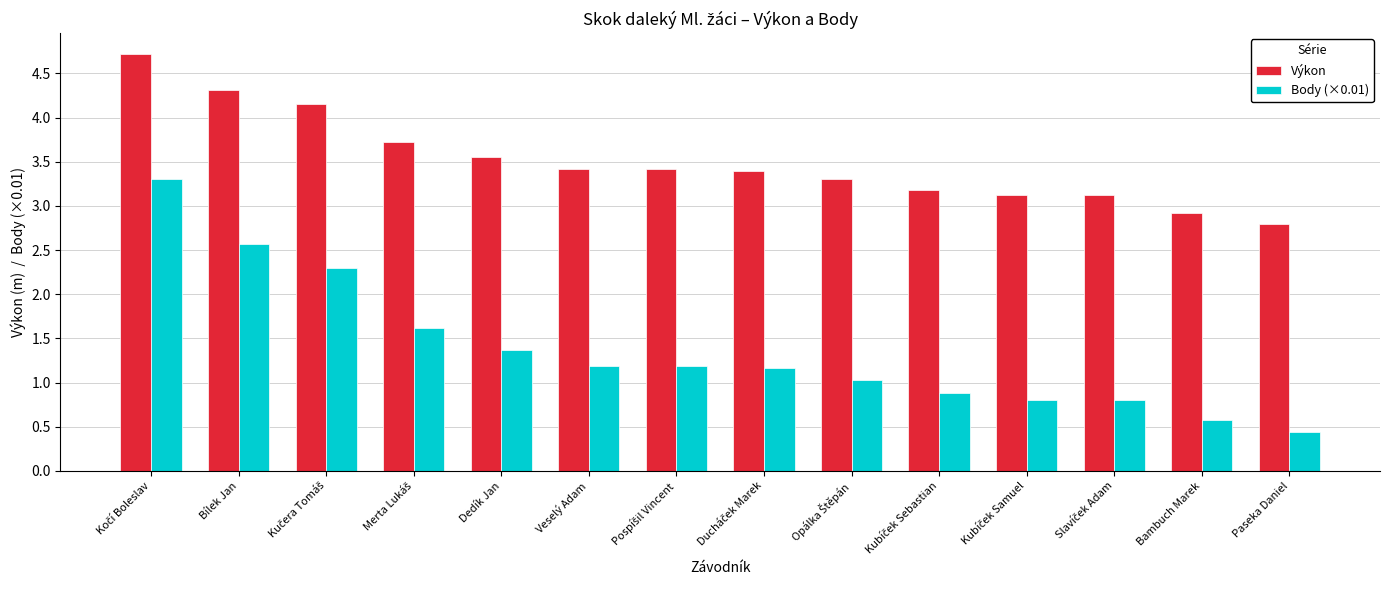

Which series has the largest range (max minus min)?

Body (×0.01)